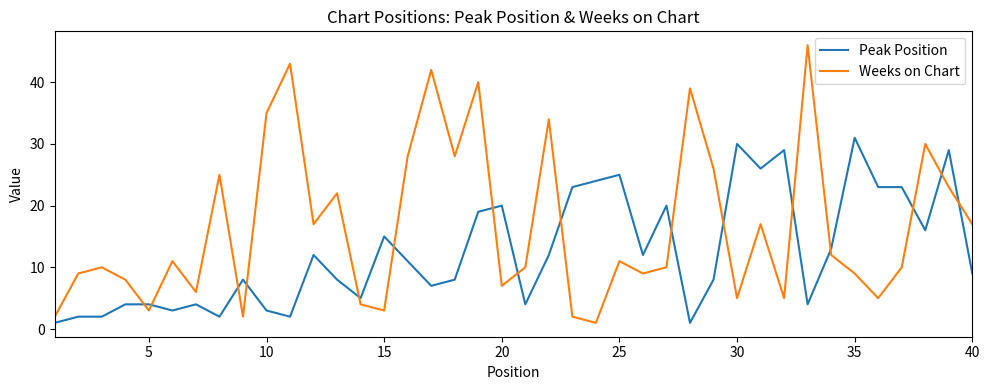

Which series has the largest total across all categories?

Weeks on Chart